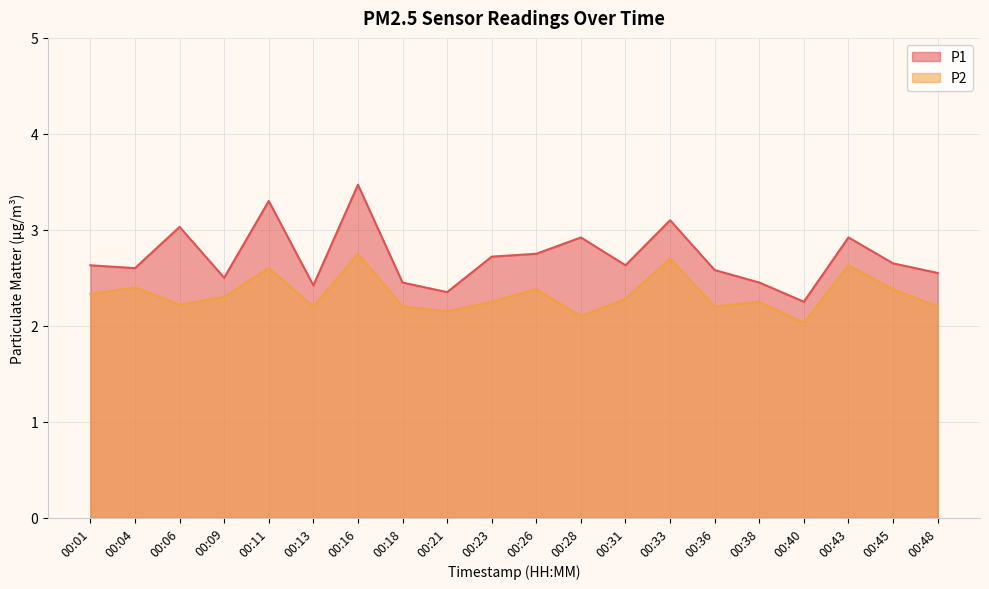

Reading right to left, what are all the values shown in this chart?

P1: 2.5	2.6	2.9	2.2	2.5	2.6	3.1	2.6	2.9	2.8	2.7	2.4	2.5	3.5	2.4	3.3	2.5	3.0	2.6	2.6
P2: 2.2	2.4	2.6	2.0	2.2	2.2	2.7	2.3	2.1	2.4	2.2	2.1	2.2	2.8	2.2	2.6	2.3	2.2	2.4	2.3